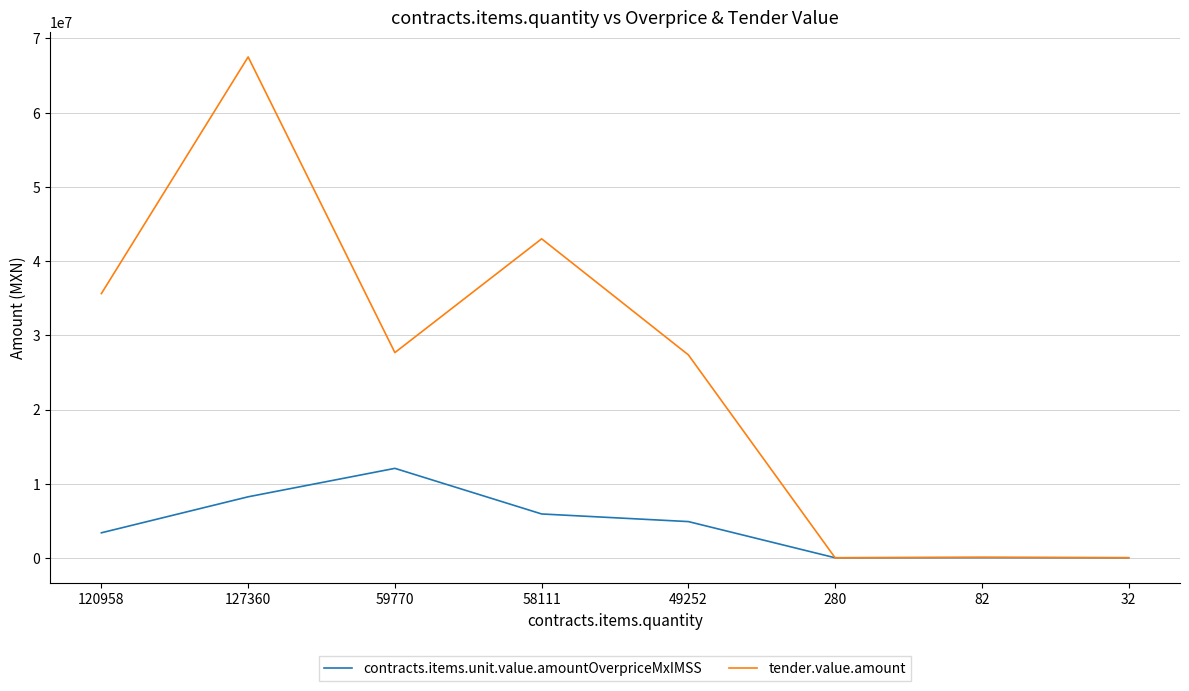

Rank the series by their maximum value, from highest to lowest.

tender.value.amount, contracts.items.unit.value.amountOverpriceMxIMSS